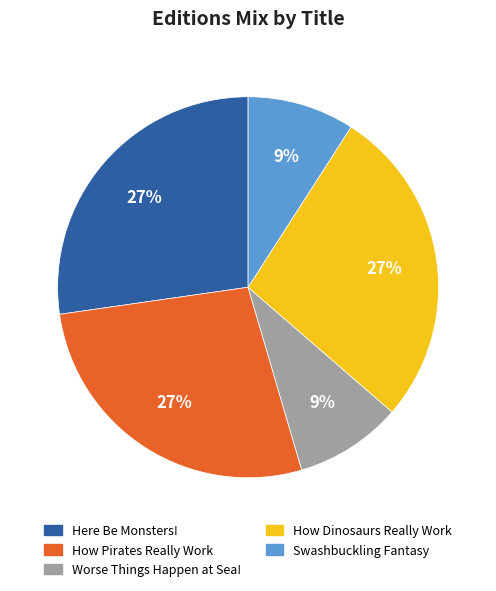

Does How Dinosaurs Really Work represent more than half of the total?

No